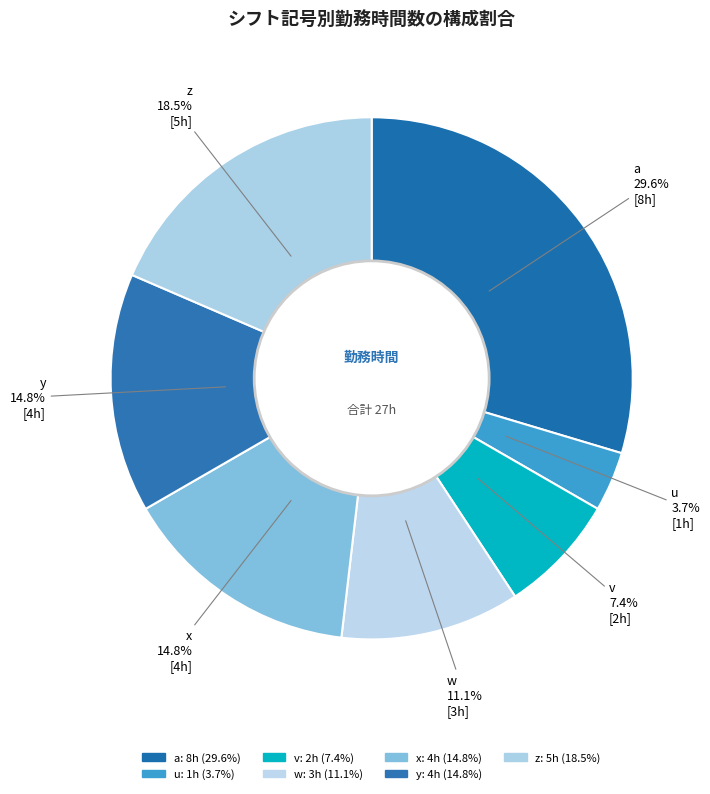

To the nearest percent, what is the difference between the a and x slice percentages?

15%